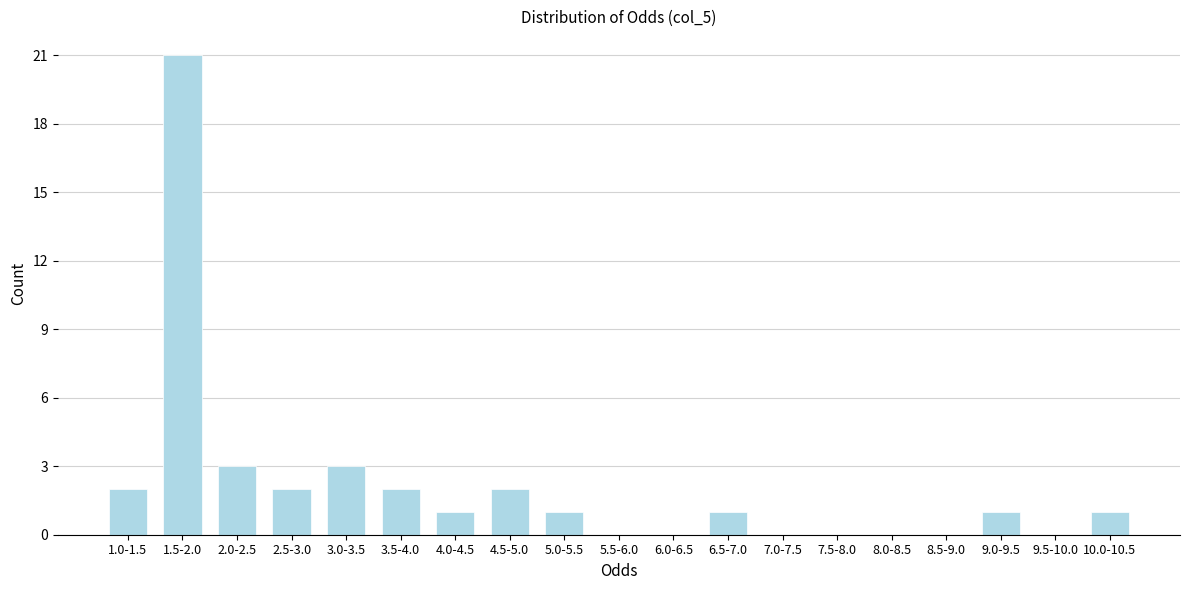

Reading left to right, transcribe all the data shown in this chart.

1.0-1.5=2	1.5-2.0=21	2.0-2.5=3	2.5-3.0=2	3.0-3.5=3	3.5-4.0=2	4.0-4.5=1	4.5-5.0=2	5.0-5.5=1	5.5-6.0=0	6.0-6.5=0	6.5-7.0=1	7.0-7.5=0	7.5-8.0=0	8.0-8.5=0	8.5-9.0=0	9.0-9.5=1	9.5-10.0=0	10.0-10.5=1